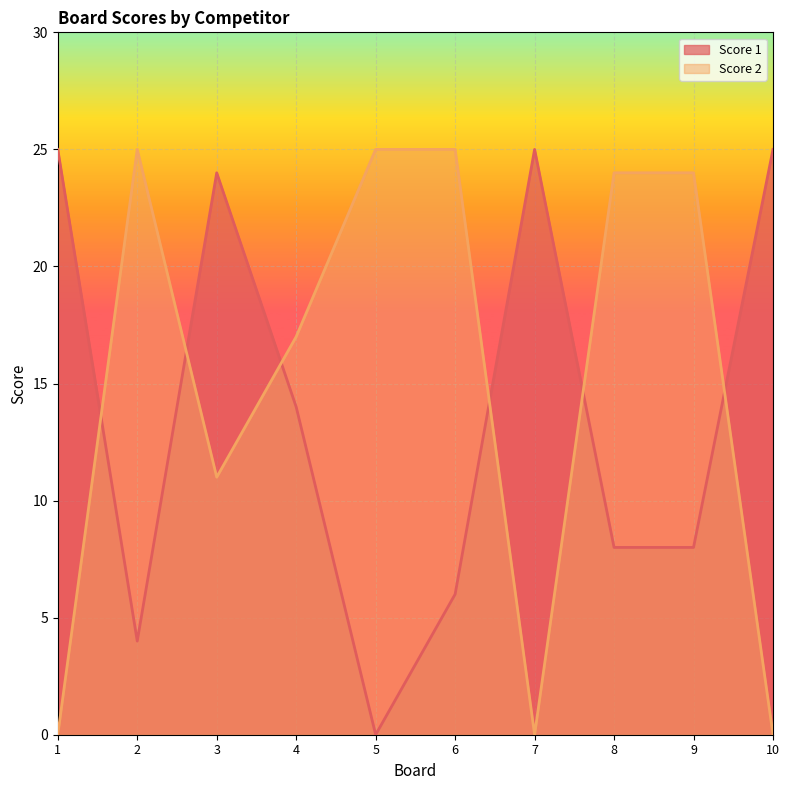

What is the value of the Score 2 point at the 4th from the left?

17